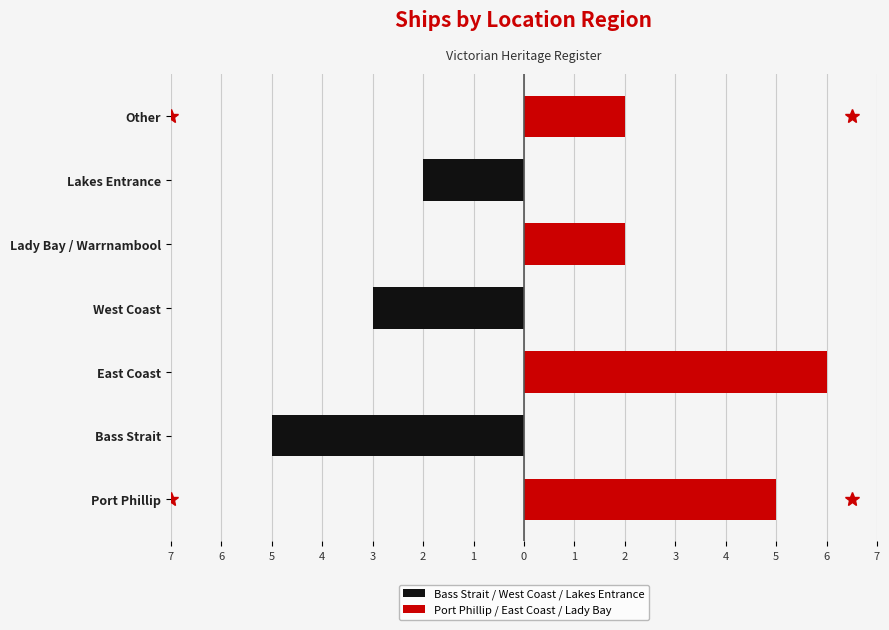

Which series has the largest range (max minus min)?

Port Phillip / East Coast / Lady Bay